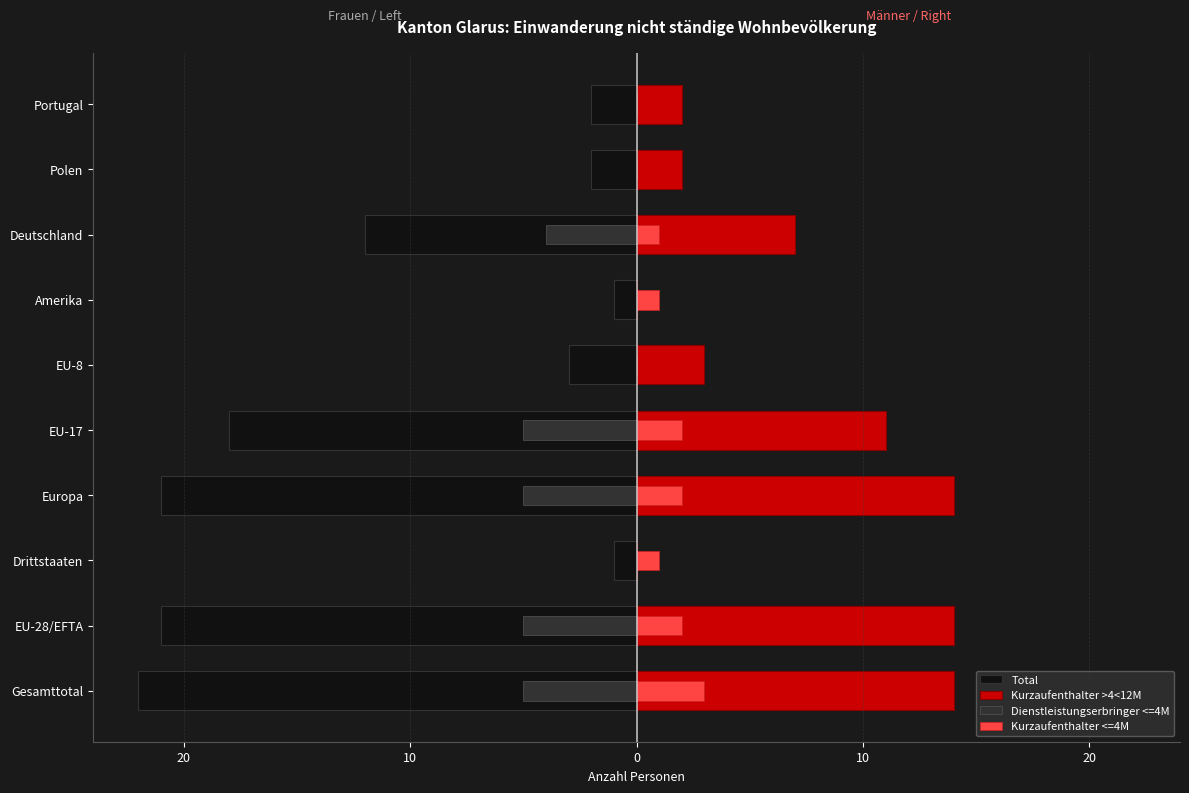

How many bars are there in each group?

4